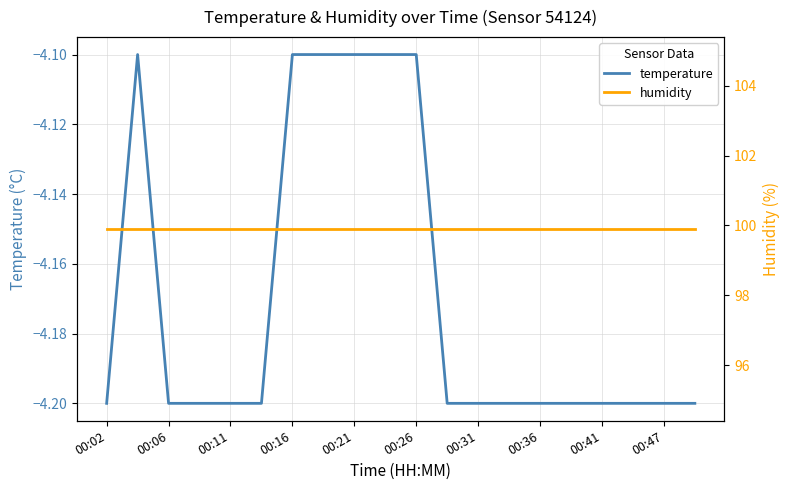

What is the value of the humidity point at the 8th from the left?

99.9